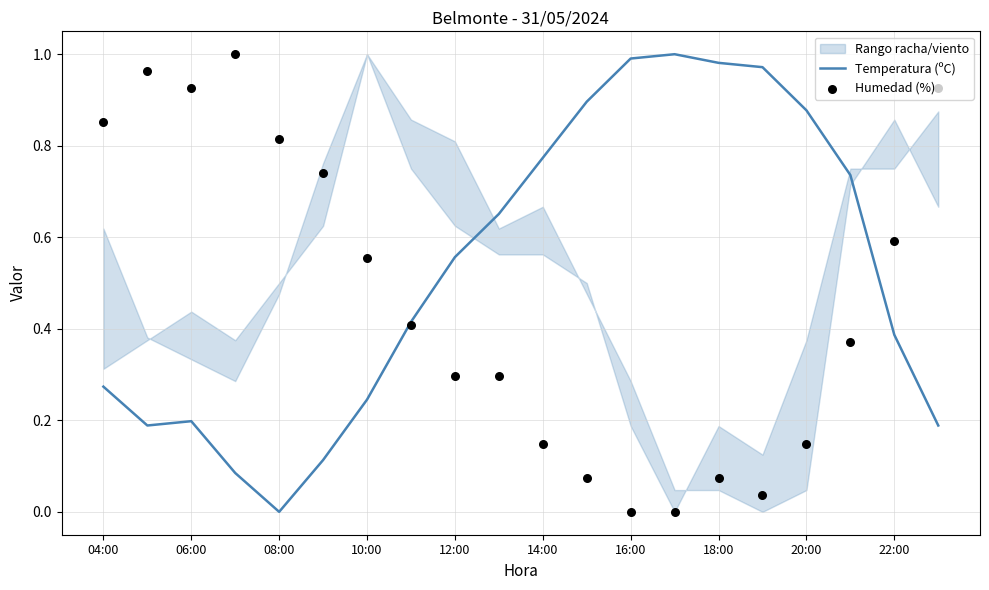

Which series has the widest spread of Y values?

Temperatura (ºC)